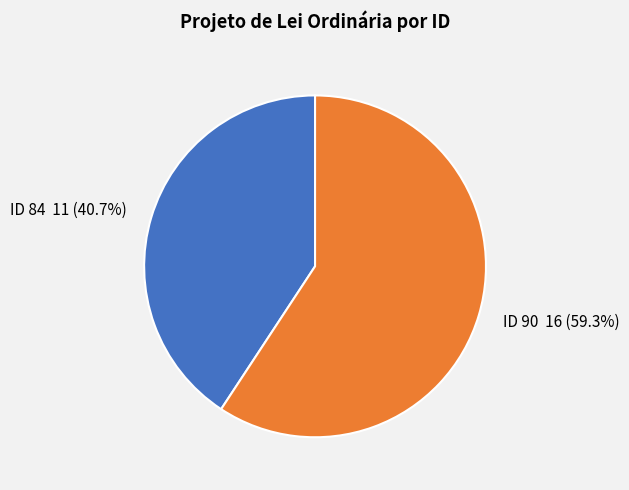

Count the number of slices in the pie.

2